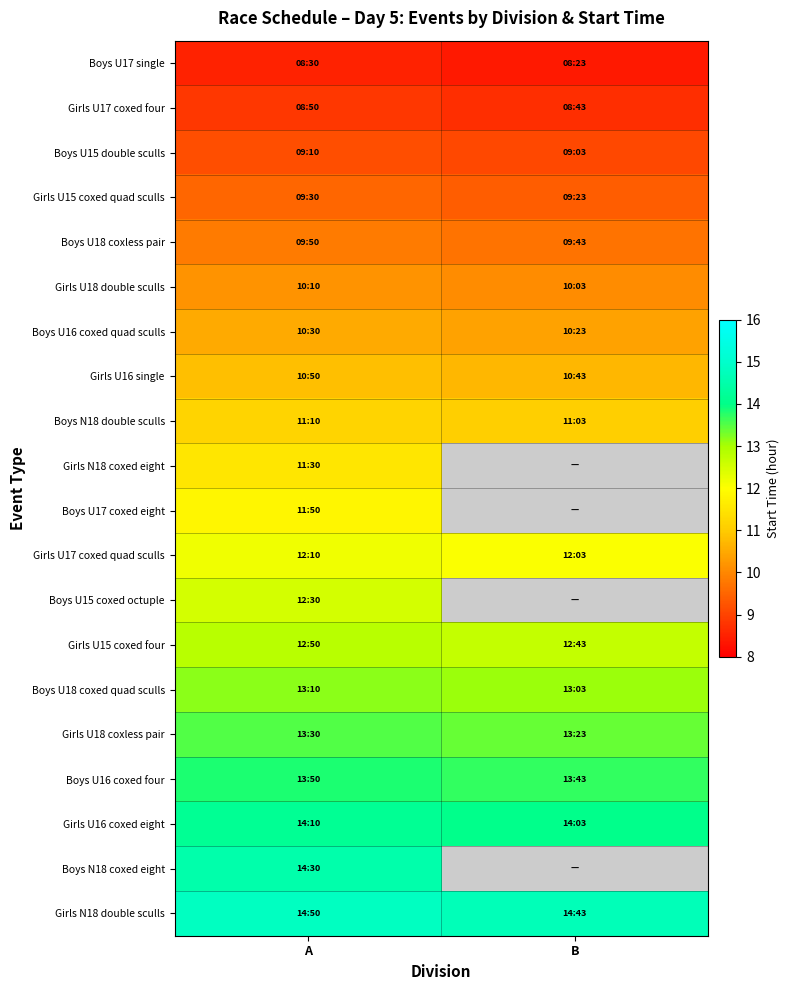

What is the average value of the Boys N18 double sculls series?

11.1